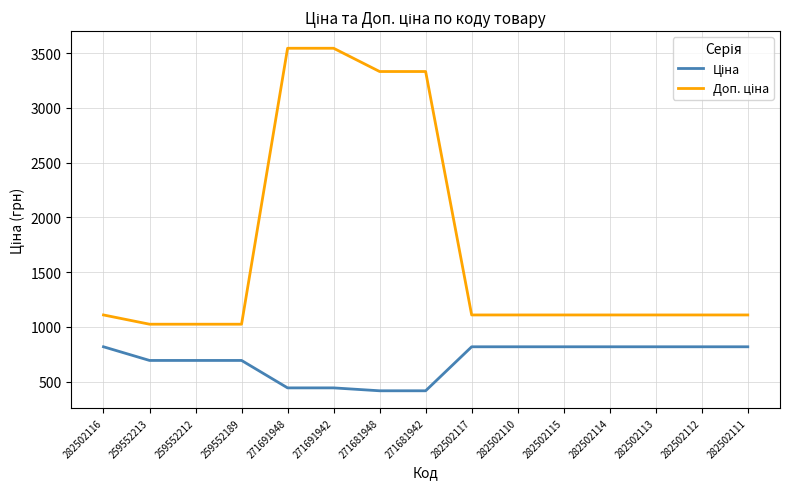

What is the difference between the highest and lowest values at 282502113?

290.7